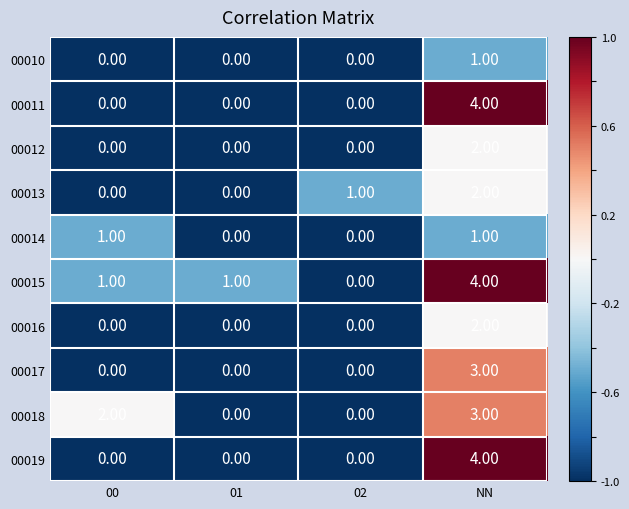

What is the difference between the 00019 values at NN and 02?

4